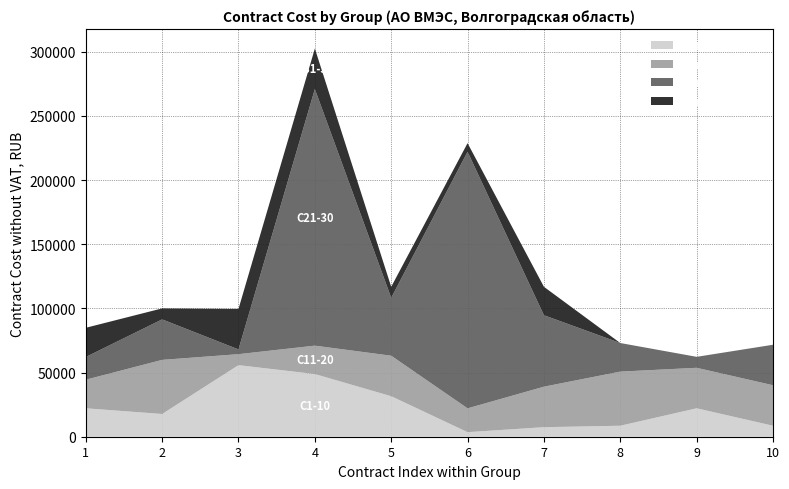

What is the total value across all series at 10?

71687.1